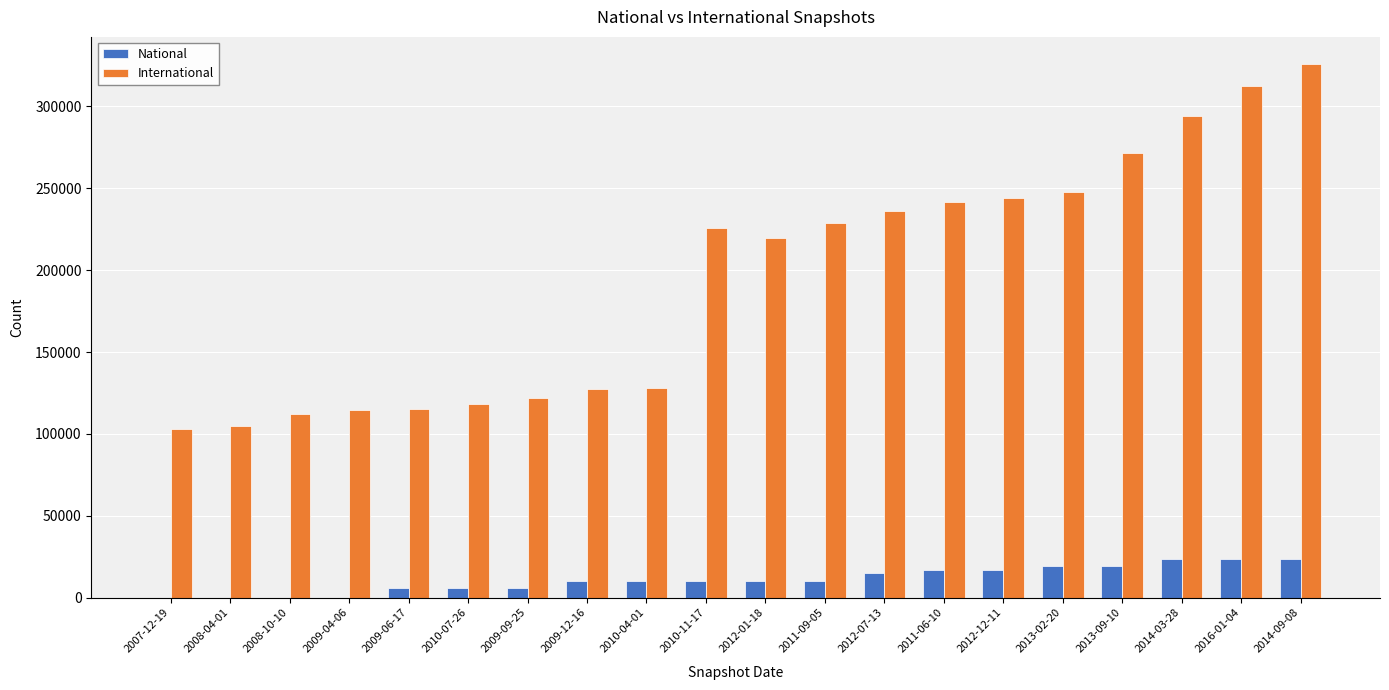

Is the value of International at 2013-09-10 greater than the value of National at 2011-09-05?

Yes